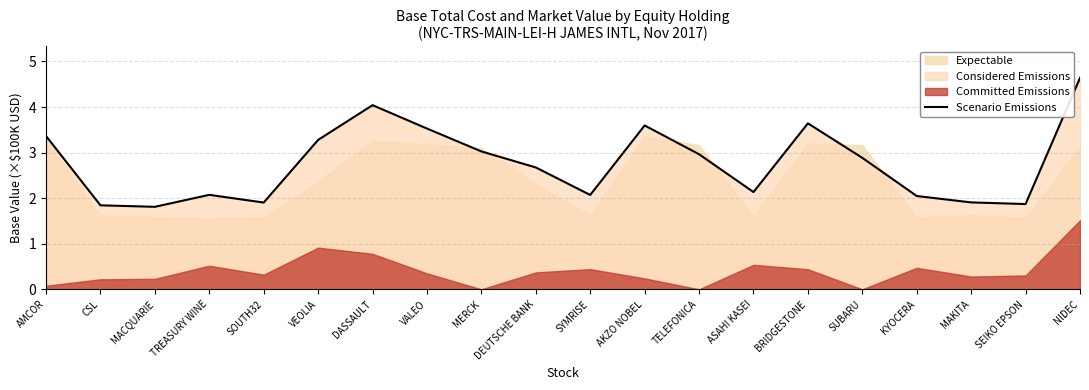

Reading left to right, list all the values displayed in this chart.

AMCOR=3.4	CSL=1.8	MACQUARIE=1.8	TREASURY WINE=2.1	SOUTH32=1.9	VEOLIA=3.3	DASSAULT=4.0	VALEO=3.5	MERCK=3.0	DEUTSCHE BANK=2.7	SYMRISE=2.1	AKZO NOBEL=3.6	TELEFONICA=3.0	ASAHI KASEI=2.1	BRIDGESTONE=3.6	SUBARU=2.9	KYOCERA=2.0	MAKITA=1.9	SEIKO EPSON=1.9	NIDEC=4.6